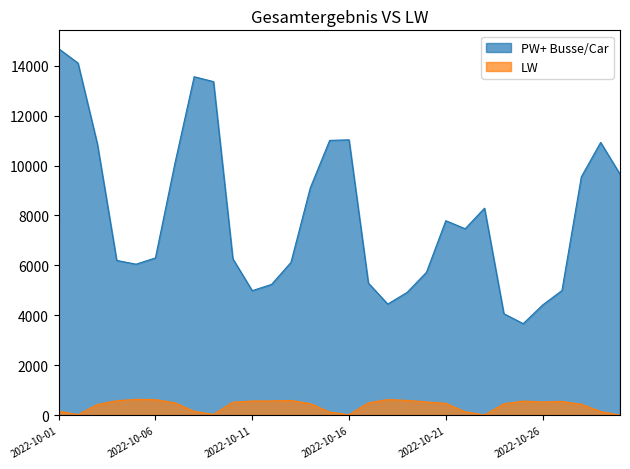

Reading left to right, extract all data points from this chart.

PW+ Busse/Car: 2022-10-01=14675	2022-10-02=14099	2022-10-03=10867	2022-10-04=6202	2022-10-05=6052	2022-10-06=6304	2022-10-07=10065	2022-10-08=13553	2022-10-09=13357	2022-10-10=6268	2022-10-11=4993	2022-10-12=5244	2022-10-13=6123	2022-10-14=9109	2022-10-15=11005	2022-10-16=11029	2022-10-17=5297	2022-10-18=4457	2022-10-19=4923	2022-10-20=5727	2022-10-21=7792	2022-10-22=7471	2022-10-23=8293	2022-10-24=4071	2022-10-25=3672	2022-10-26=4419	2022-10-27=4997	2022-10-28=9547	2022-10-29=10925	2022-10-30=9653
LW: 2022-10-01=172	2022-10-02=33	2022-10-03=439	2022-10-04=588	2022-10-05=643	2022-10-06=632	2022-10-07=508	2022-10-08=163	2022-10-09=42	2022-10-10=530	2022-10-11=577	2022-10-12=581	2022-10-13=600	2022-10-14=473	2022-10-15=135	2022-10-16=29	2022-10-17=506	2022-10-18=636	2022-10-19=602	2022-10-20=541	2022-10-21=486	2022-10-22=147	2022-10-23=19	2022-10-24=465	2022-10-25=575	2022-10-26=537	2022-10-27=561	2022-10-28=447	2022-10-29=156	2022-10-30=14